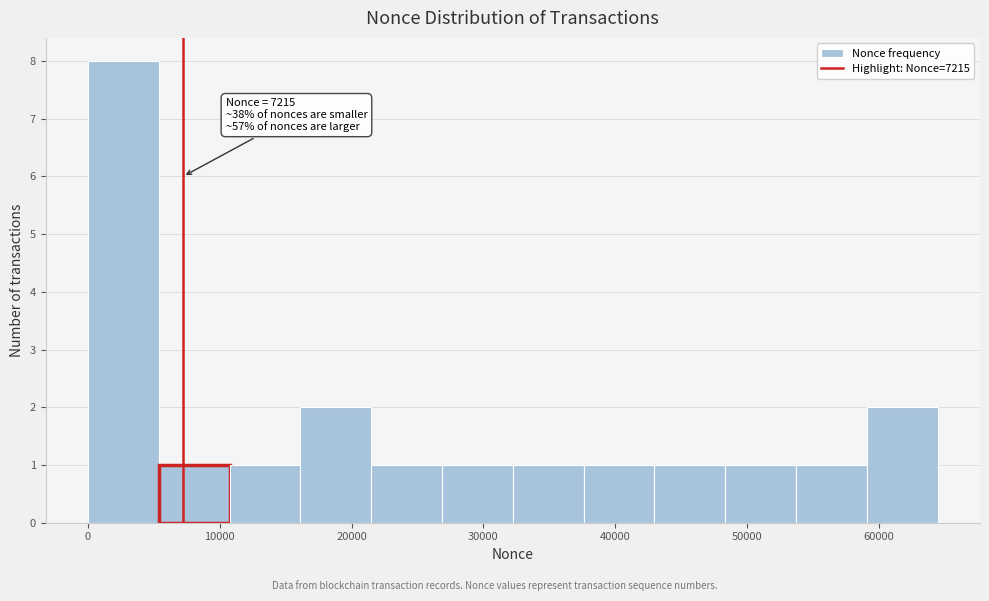

Over which range of the x-axis is the bar tallest?

0 to 5000